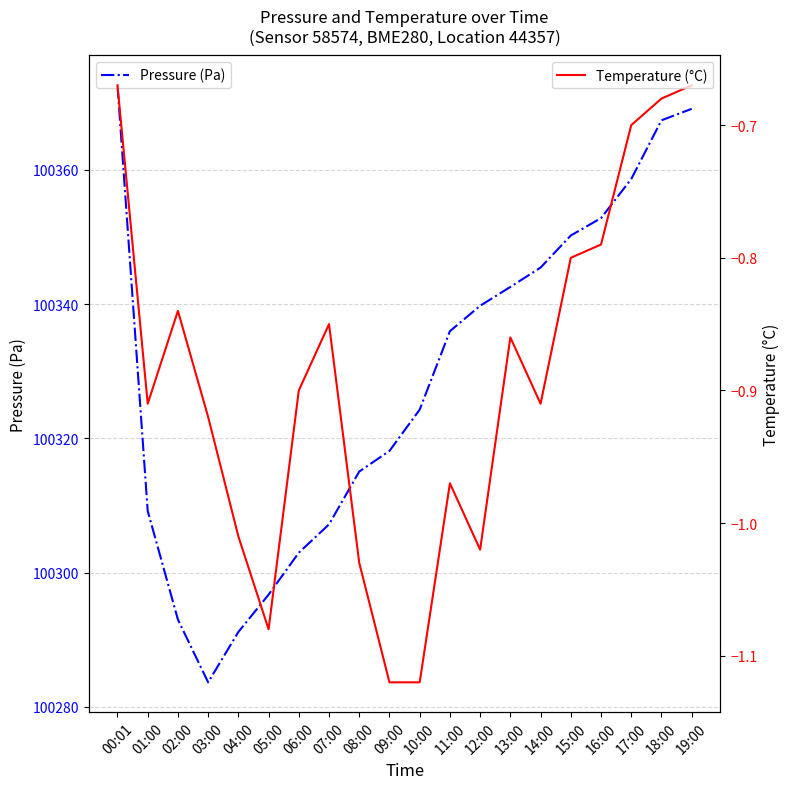

Does the chart have visible grid lines?

Yes